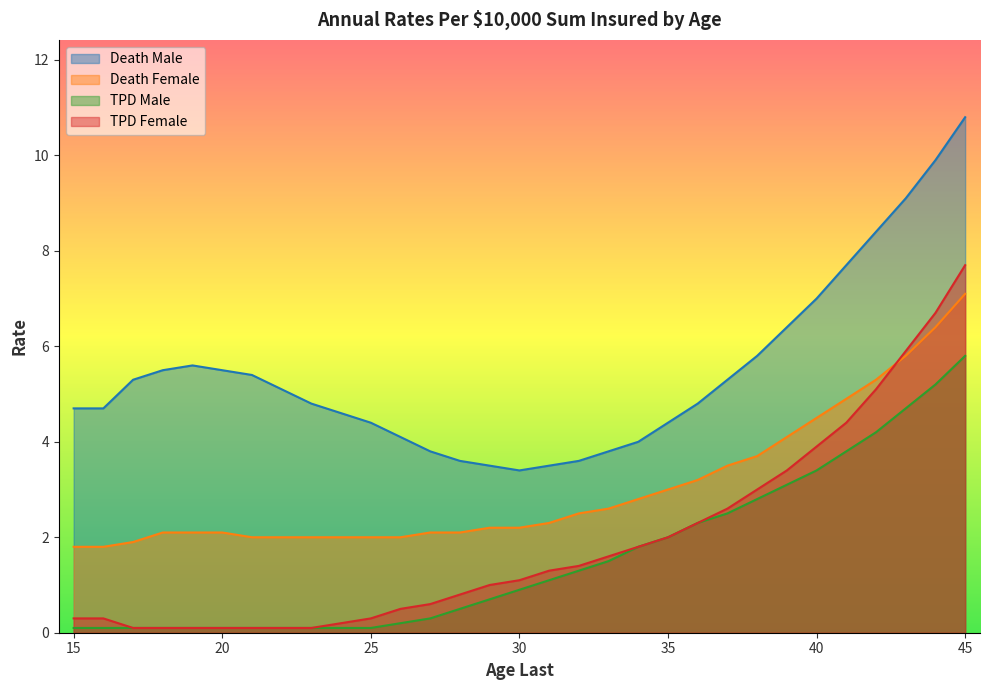

Between 15 and 23, which is larger?

23